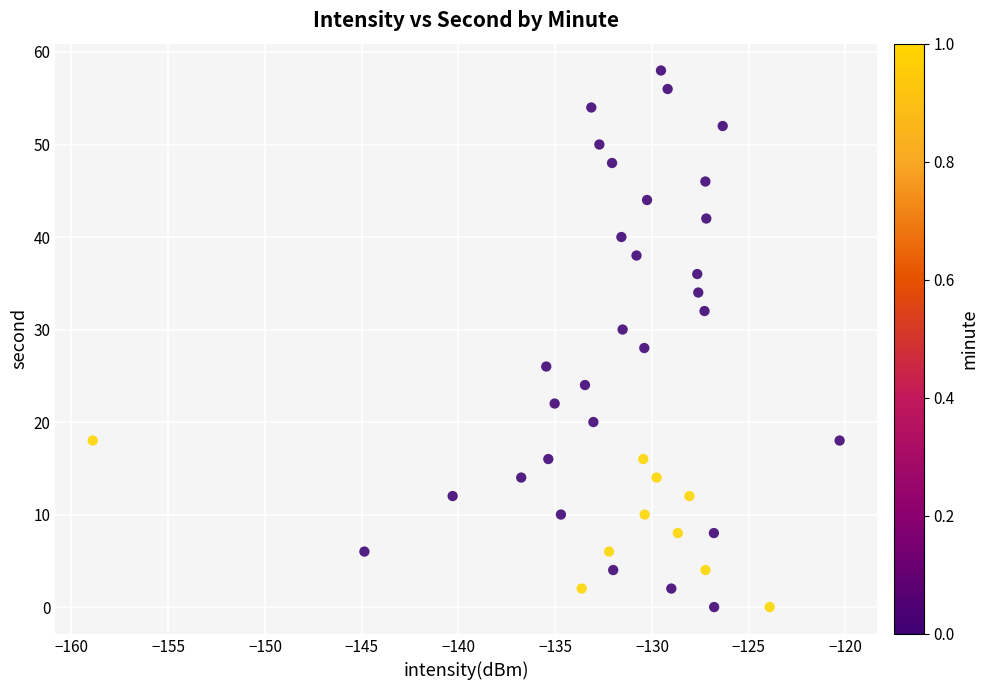

What is the range of Y values (max minus min)?

58